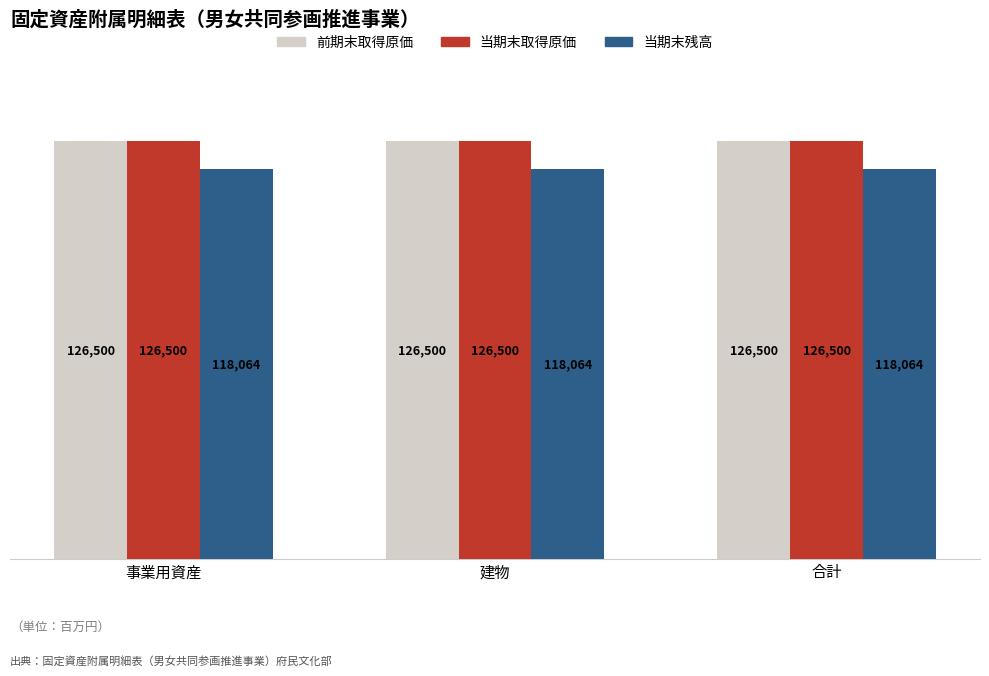

What is the spread (max minus min) of values at 事業用資産?

8436